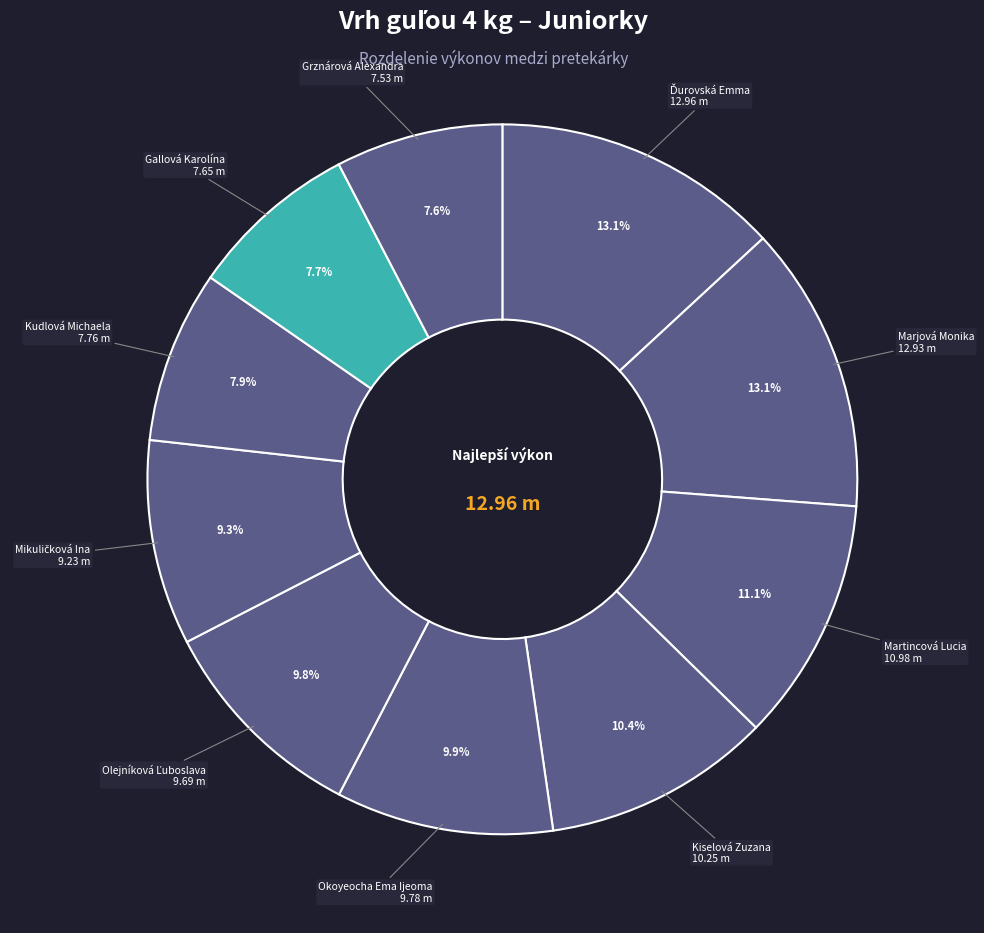

To the nearest percent, what is the difference between the Marjová Monika and Gallová Karolína slice percentages?

5%